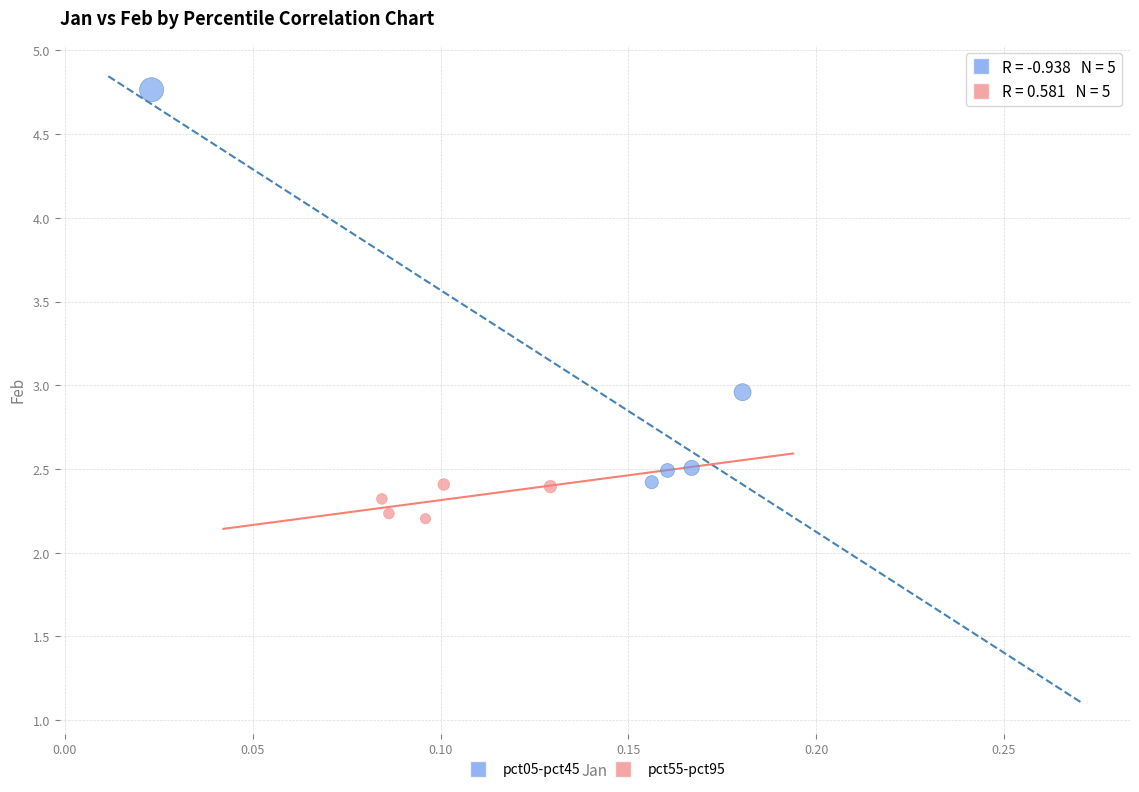

Which series has the widest spread of Y values?

pct05-pct45